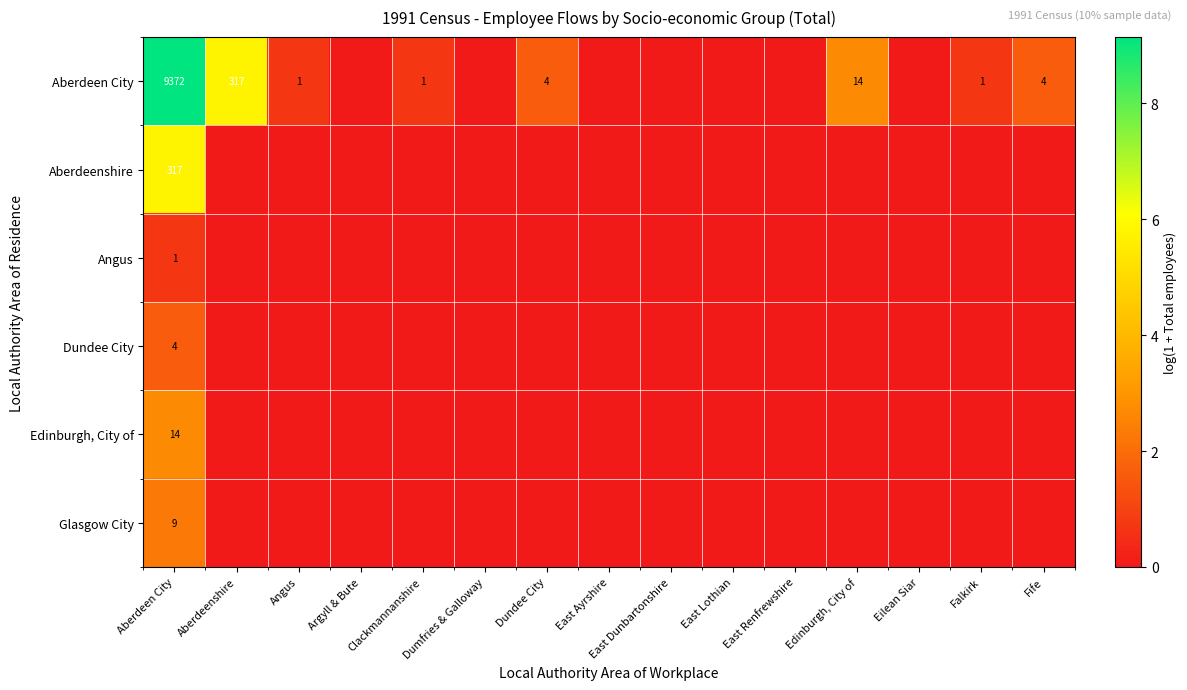

The Aberdeen City series shows 1 at Angus. True or false?

True